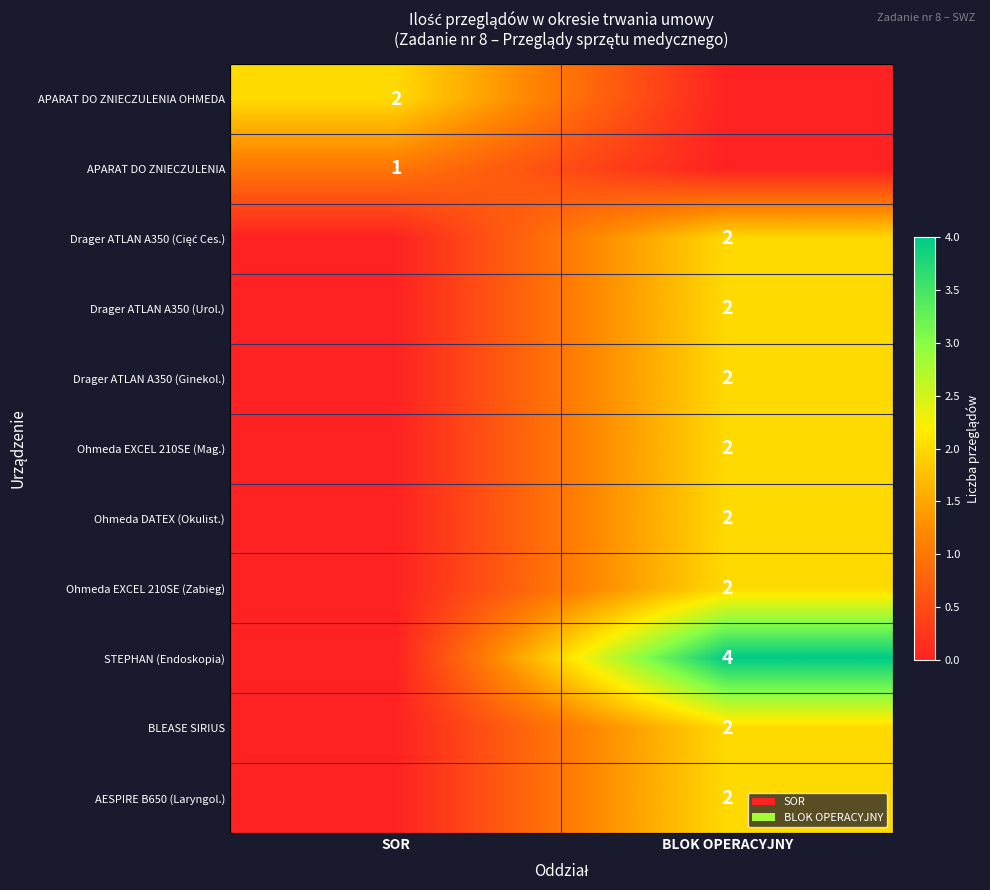

Is it true that Ohmeda EXCEL 210SE (Zabieg) equals 1 at BLOK OPERACYJNY?

False